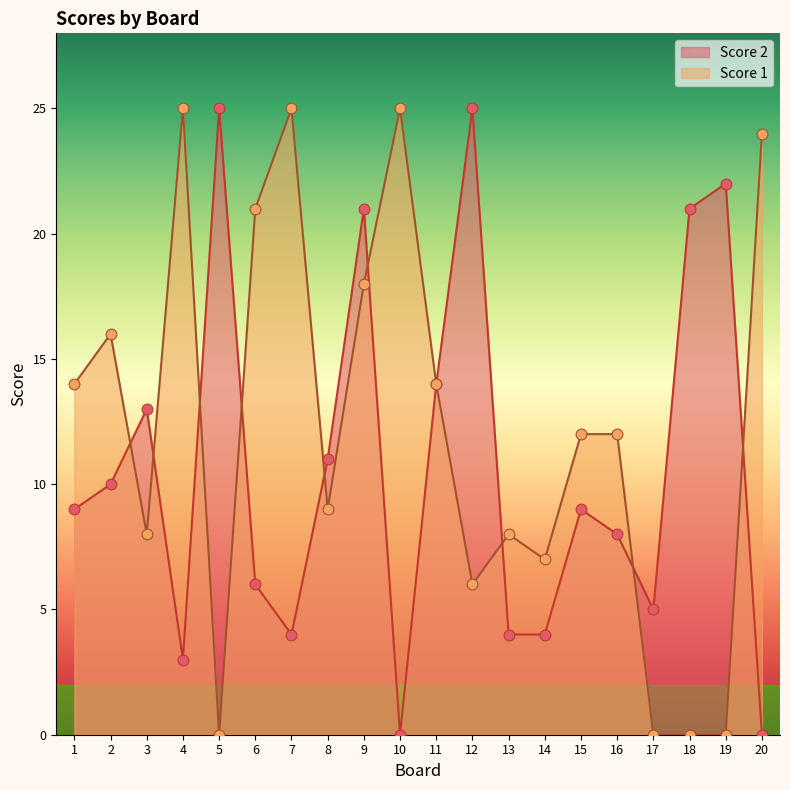

What is the total value across all series at 7?

29